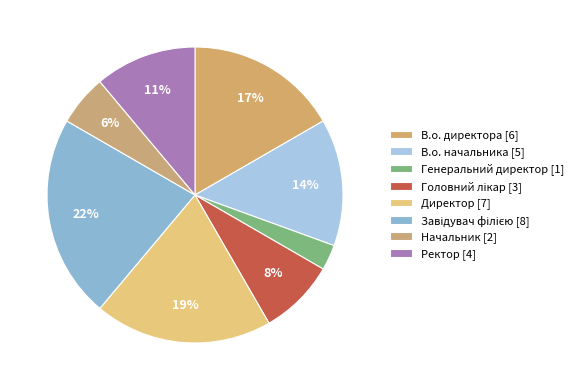

To the nearest percent, what is the difference between the Генеральний директор and В.о. директора slice percentages?

14%